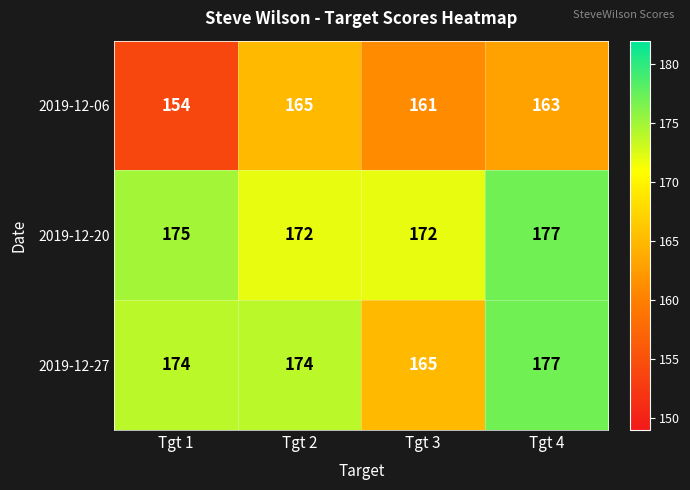

Where is 2019-12-06 nearest to the value 159?

Tgt 3